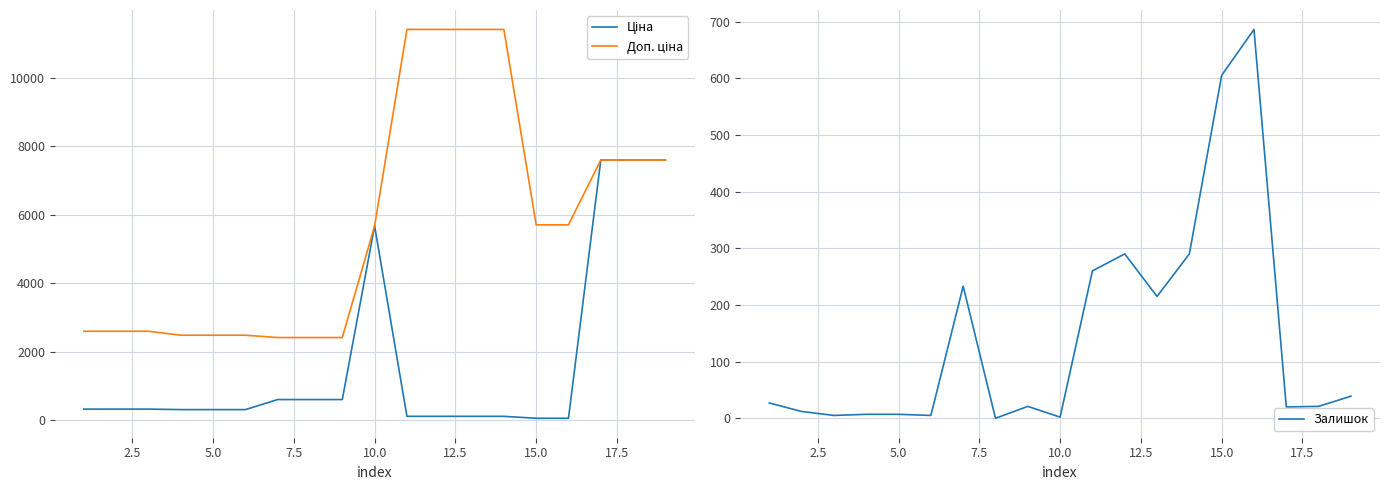

True or false: Ціна has more than 1 points higher than both neighbors.

False